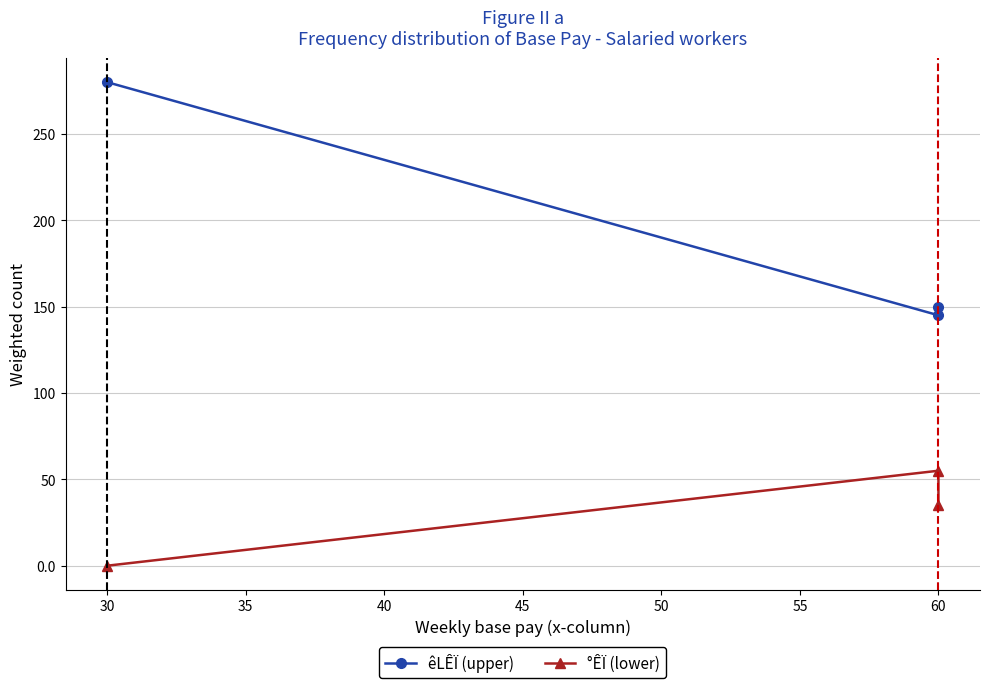

Is it true that °ÊÏ (lower) equals -38 at 30?

False